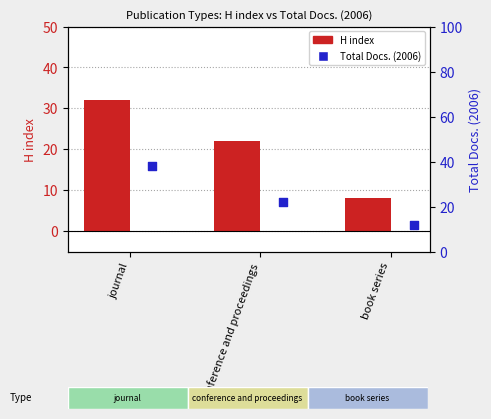

At how many categories does at least one series exceed 28?

1